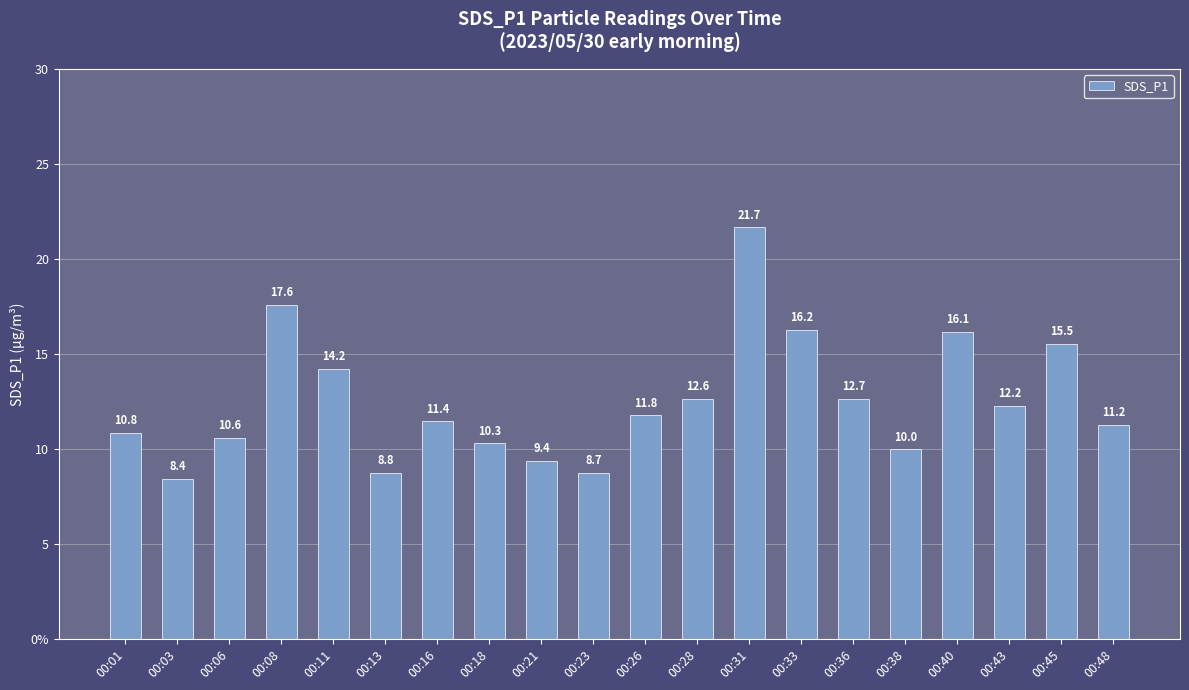

At which label is the value closest to 15?

00:45